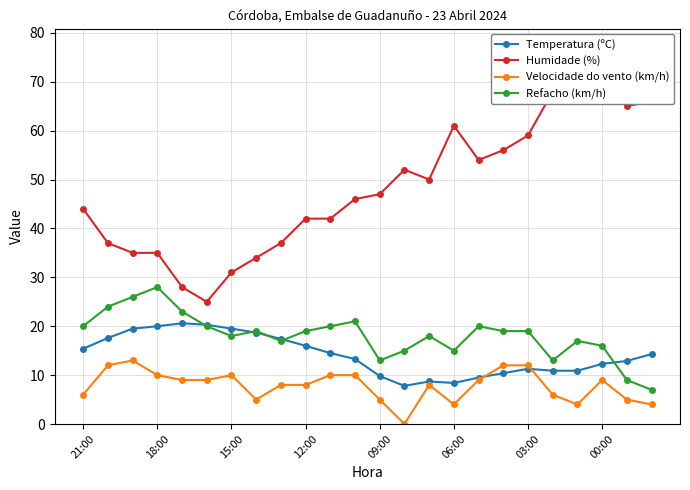

At which category is the sum across all series the highest?

20